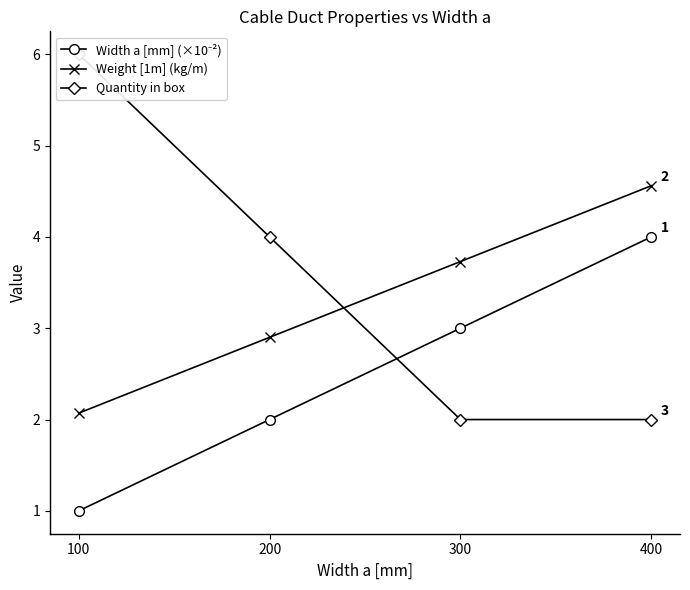

How many lines are shown in the chart?

3